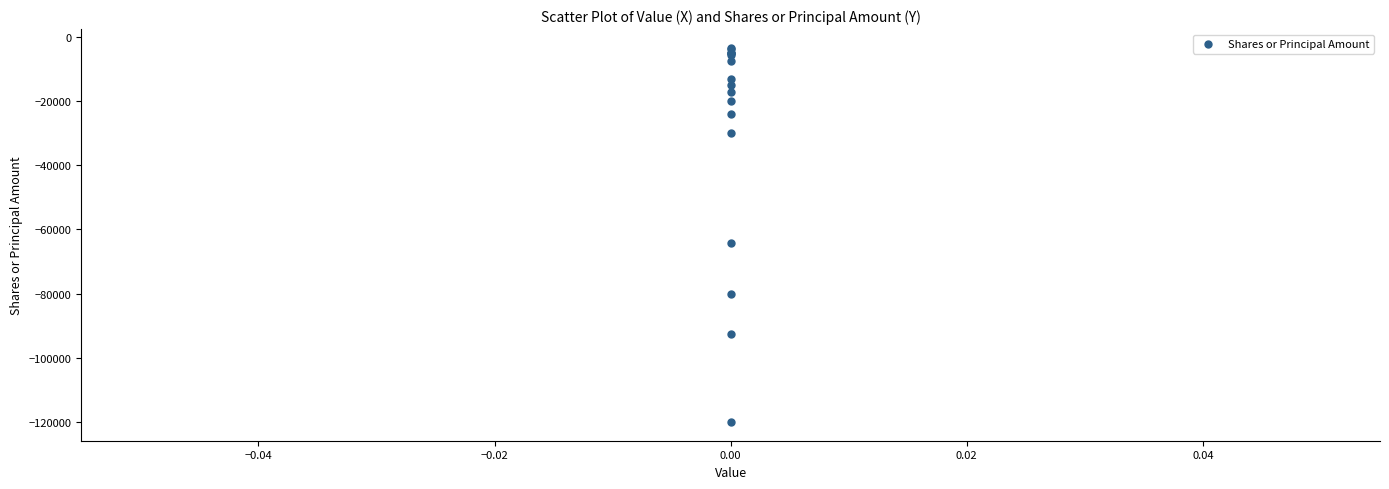

What Y value in the scatter plot is closest to -61700?

-64100